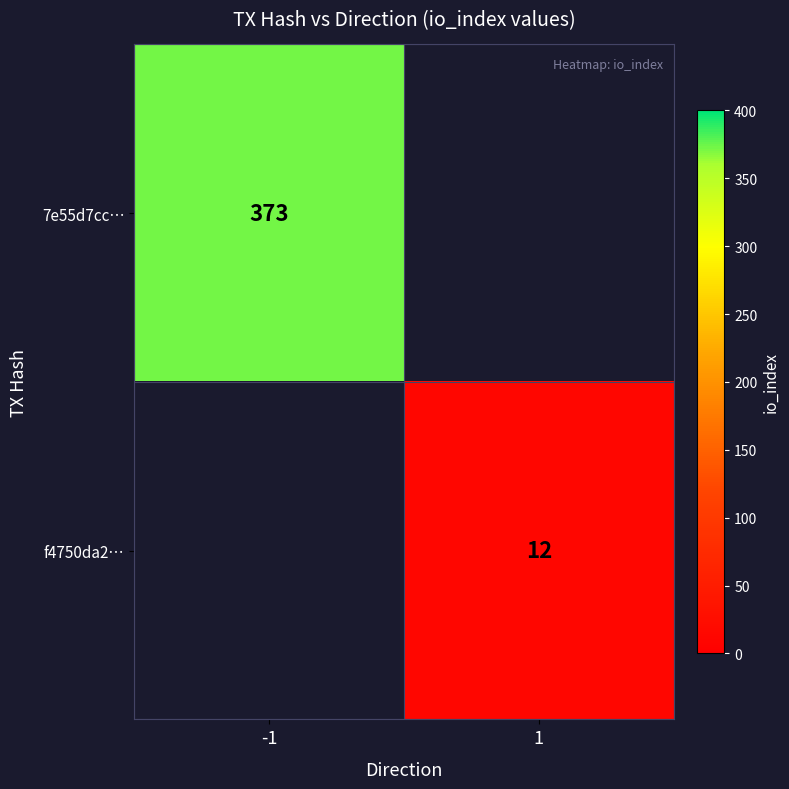

True or false: 7e55d7cc… has a value of 373 at -1.

True